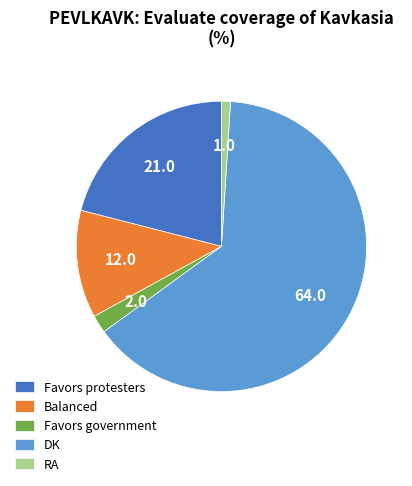

How many slices are in this pie chart?

5